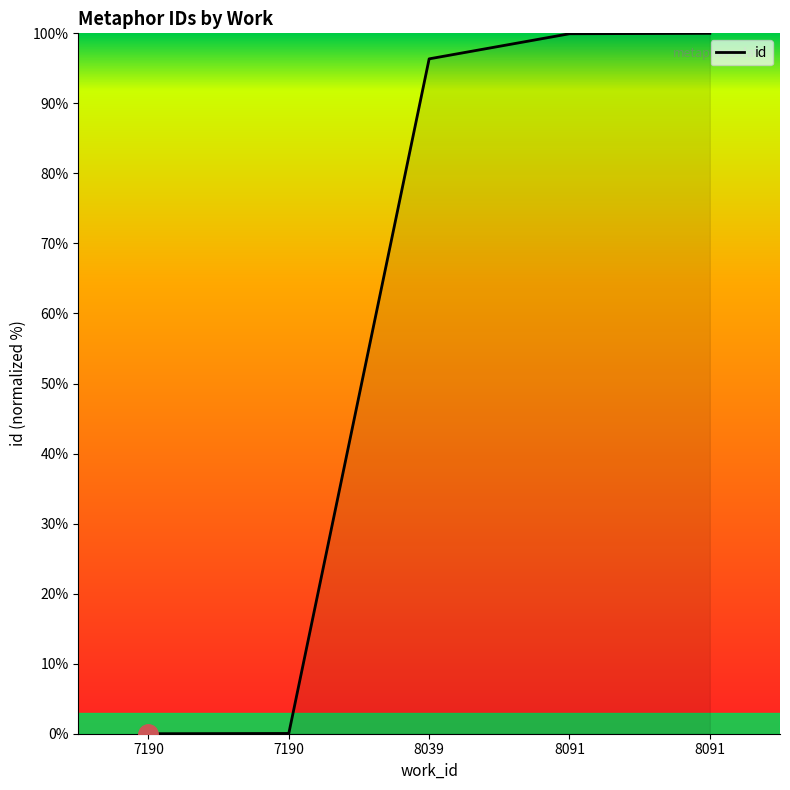

Is it true that the value at 7190 is 57.5?

False